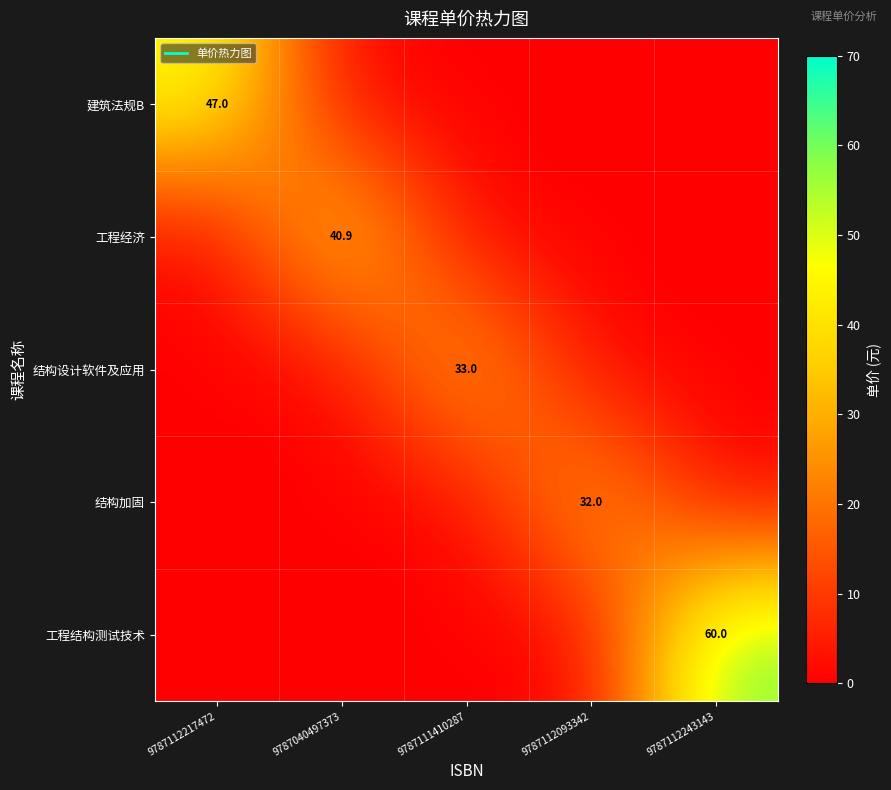

At which label does 建筑法规B reach its peak?

9787112217472